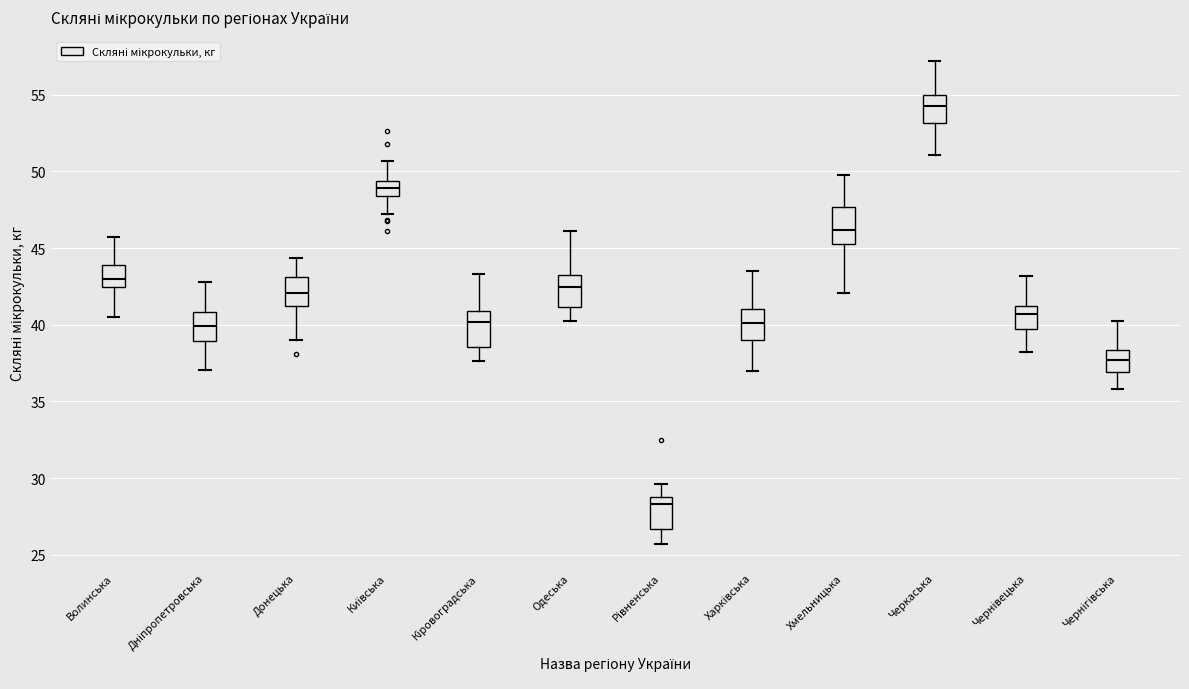

Reading left to right, transcribe this box plot: for each box, give where its median line is, the range the box spans, and where its two whiskers end, as read against the y-axis. The values are not printed on the chart, so give them approximately, as read against the axis.

Волинська: median 43.0, box 42.5 to 44.0, whiskers 40.5 to 45.5
Дніпропетровська: median 40.0, box 39.0 to 41.0, whiskers 37.0 to 43.0
Донецька: median 42.0, box 41.0 to 43.0, whiskers 39.0 to 44.5
Київська: median 49.0, box 48.5 to 49.5, whiskers 47.0 to 50.5
Кіровоградська: median 40.0, box 38.5 to 41.0, whiskers 37.5 to 43.5
Одеська: median 42.5, box 41.0 to 43.0, whiskers 40.0 to 46.0
Рівненська: median 28.5, box 26.5 to 29.0, whiskers 25.5 to 29.5
Харківська: median 40.0, box 39.0 to 41.0, whiskers 37.0 to 43.5
Хмельницька: median 46.0, box 45.5 to 47.5, whiskers 42.0 to 50.0
Черкаська: median 54.0, box 53.0 to 55.0, whiskers 51.0 to 57.0
Чернівецька: median 40.5, box 39.5 to 41.0, whiskers 38.0 to 43.0
Чернігівська: median 37.5, box 37.0 to 38.5, whiskers 36.0 to 40.0